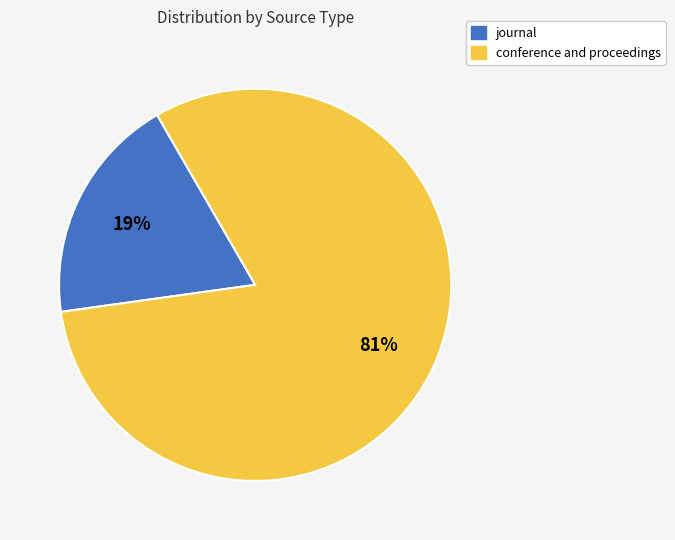

The journal slice represents 5% of the pie. True or false?

False